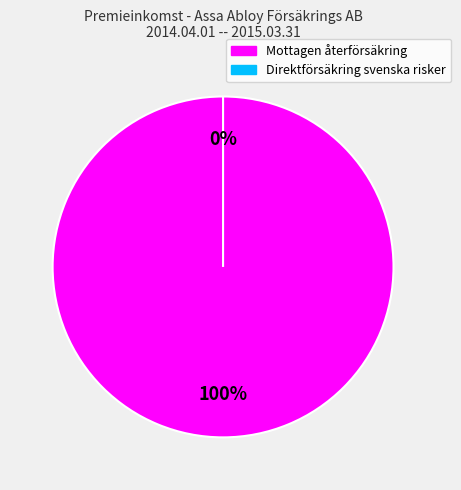

Is it true that Direktförsäkring svenska risker is 0% of the pie?

True